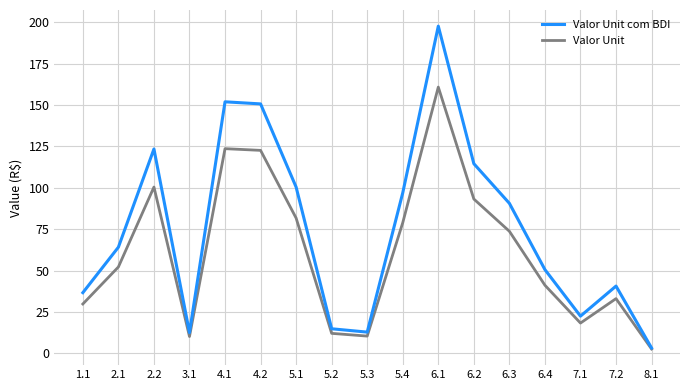

List the series in order of their peak value, lowest first.

Valor Unit, Valor Unit com BDI